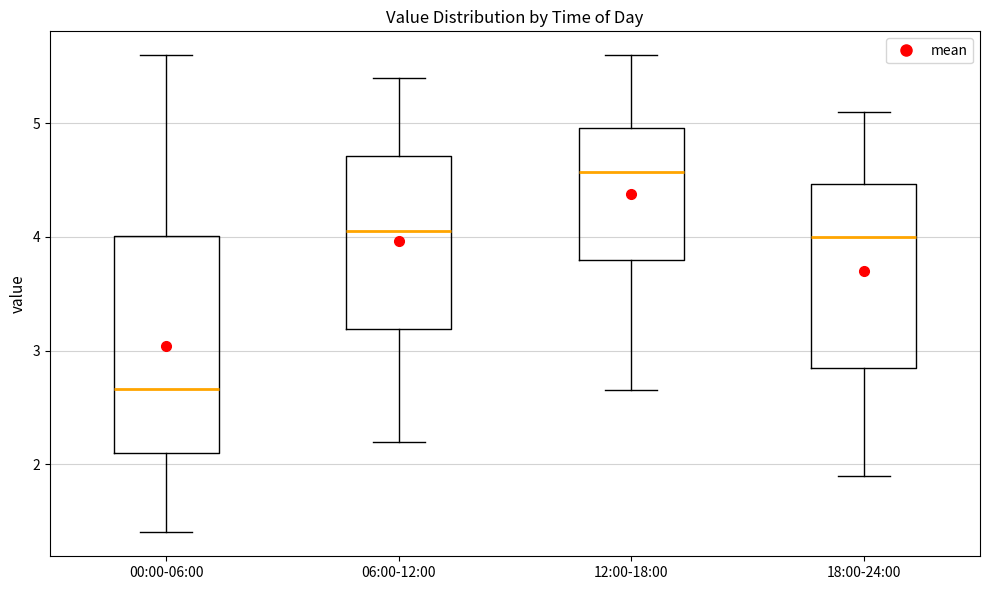

Reading left to right, read every box against the y-axis: the position of its median line, the range the box covers, and the ends of its whiskers. The values are not printed on the chart, so give them approximately, as read against the axis.

00:00-06:00: median 2.7, box 2.1 to 4.0, whiskers 1.4 to 5.6
06:00-12:00: median 4.1, box 3.2 to 4.7, whiskers 2.2 to 5.4
12:00-18:00: median 4.6, box 3.8 to 5.0, whiskers 2.7 to 5.6
18:00-24:00: median 4.0, box 2.9 to 4.5, whiskers 1.9 to 5.1